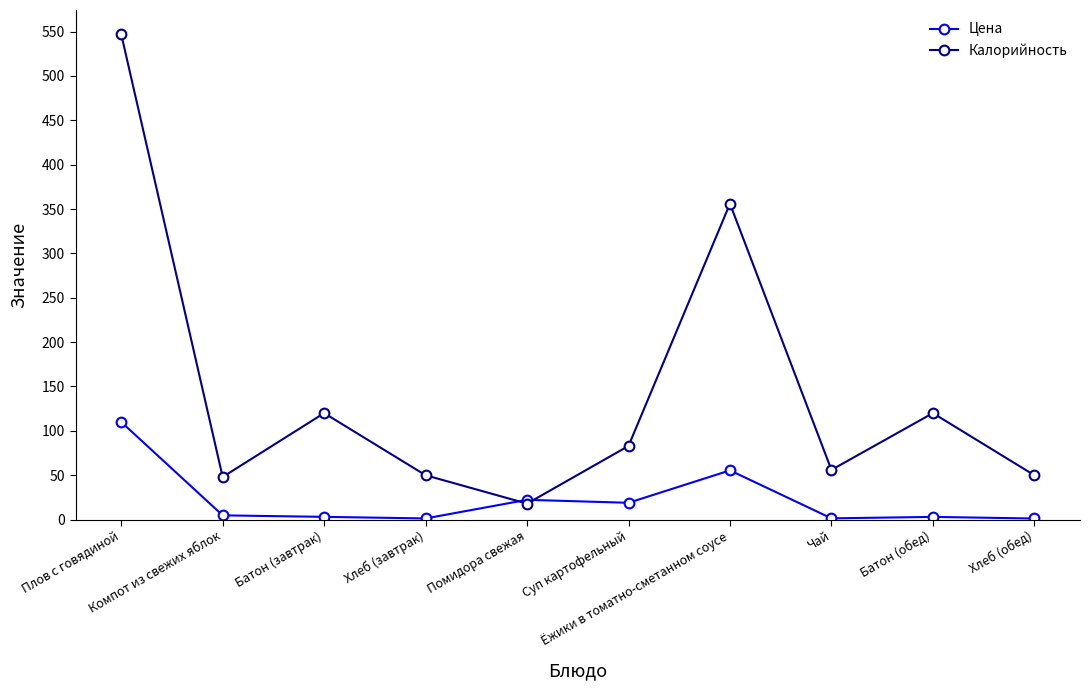

In Калорийность, how many points are higher than both neighbors (excluding endpoints)?

3